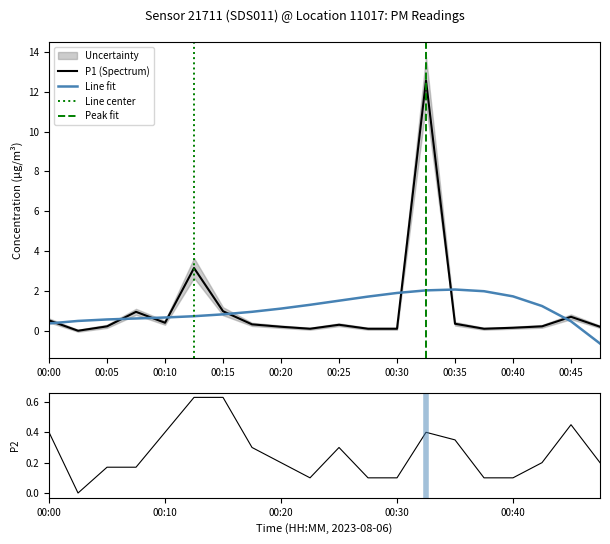

Between 00:10 and 00:25, which series saw the biggest shift?

P1